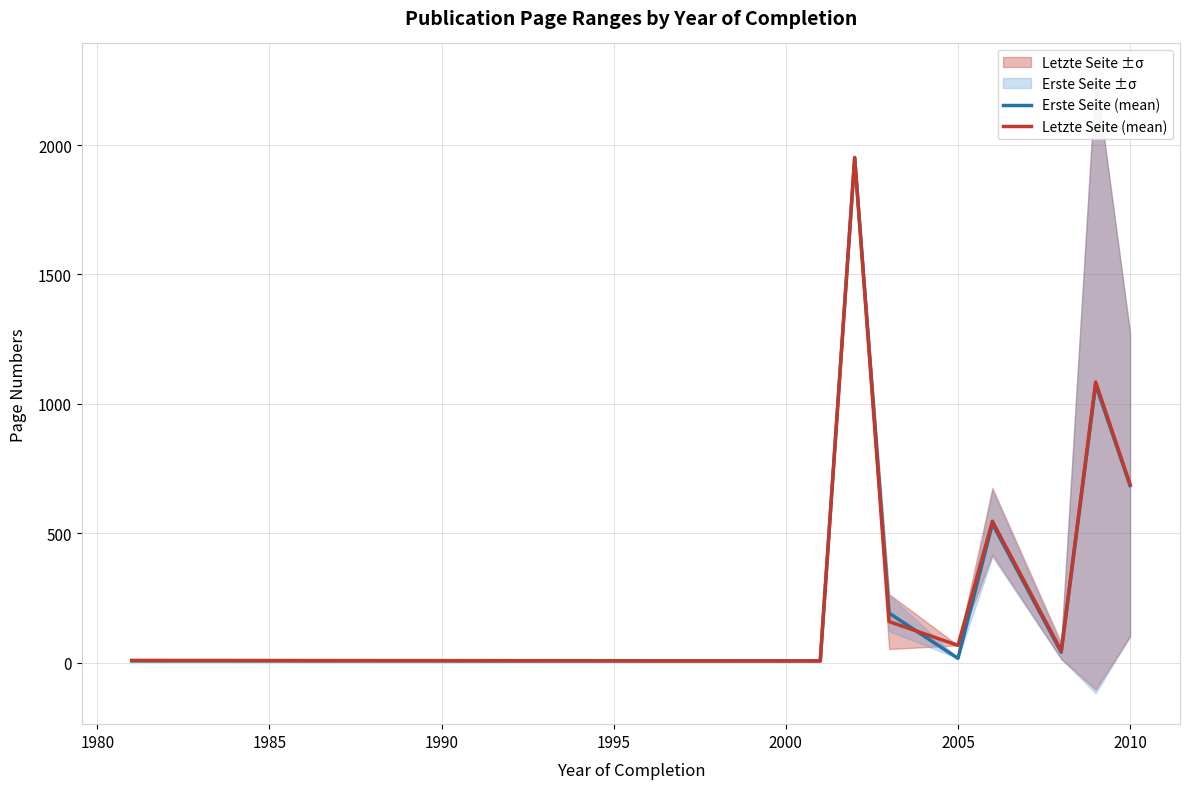

How many interior local valleys does the Letzte Seite (mean) series have?

3